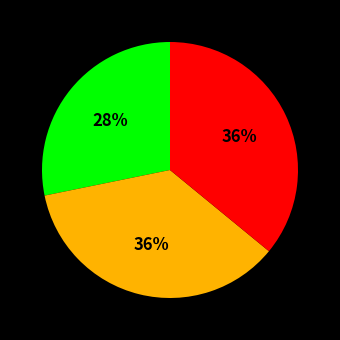

To the nearest percent, what is the average slice percentage?

33%